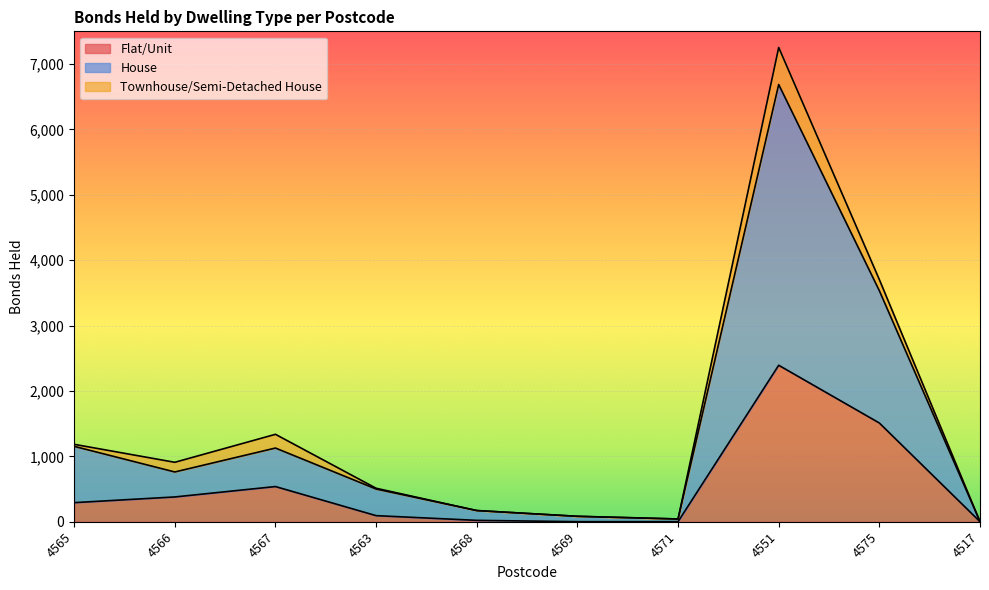

True or false: House has more than 2 interior local peaks.

False